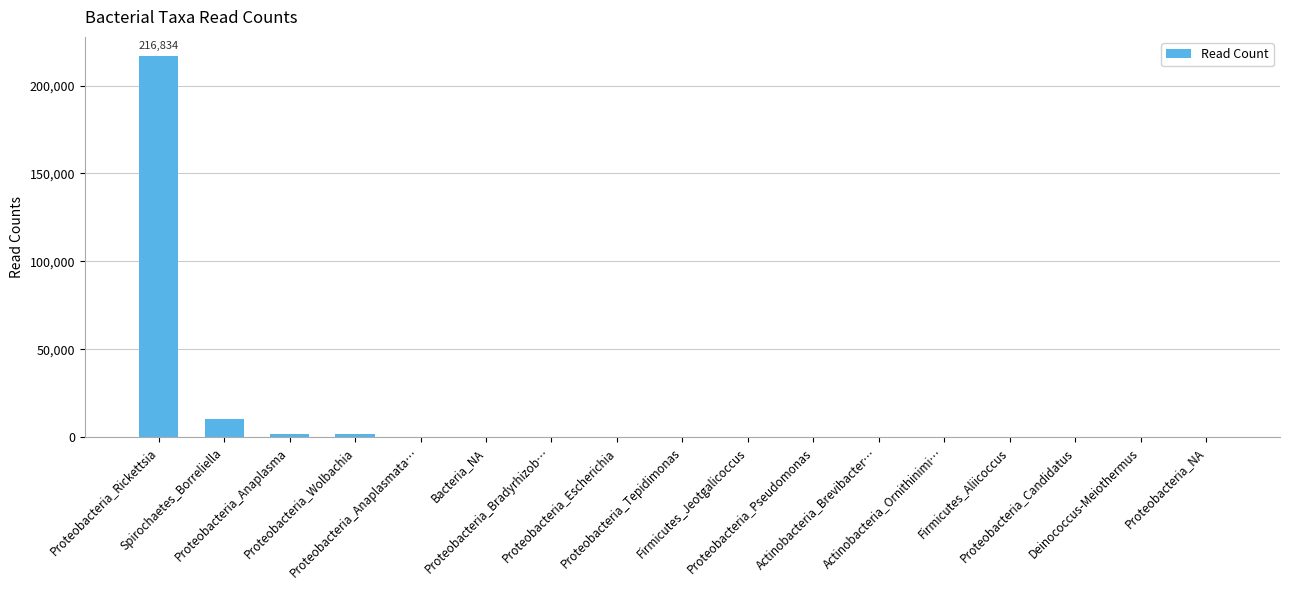

What is the sum of all values?

230653